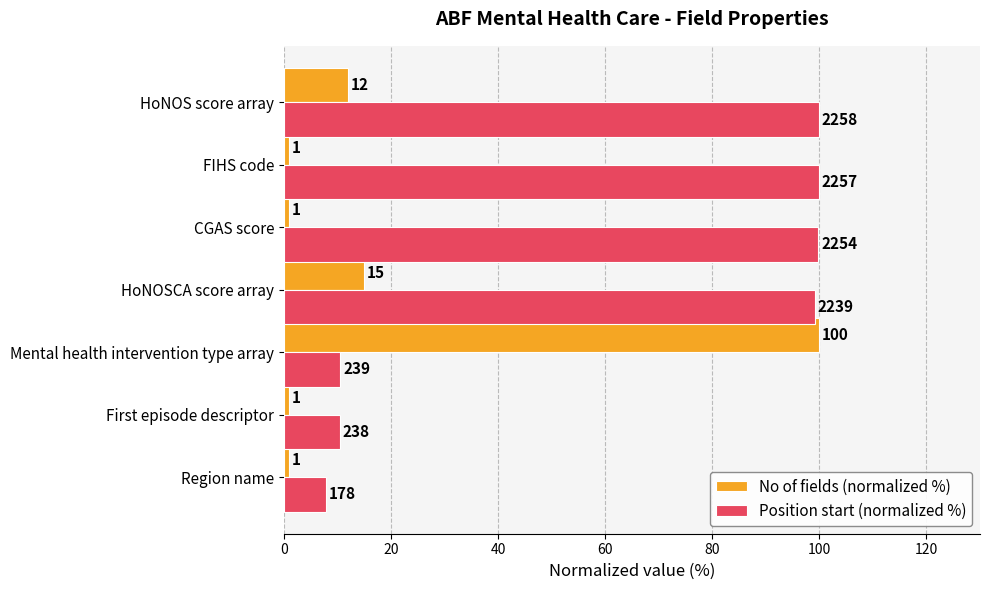

Is it true that No of fields (normalized %) equals 1.0 at First episode descriptor?

True